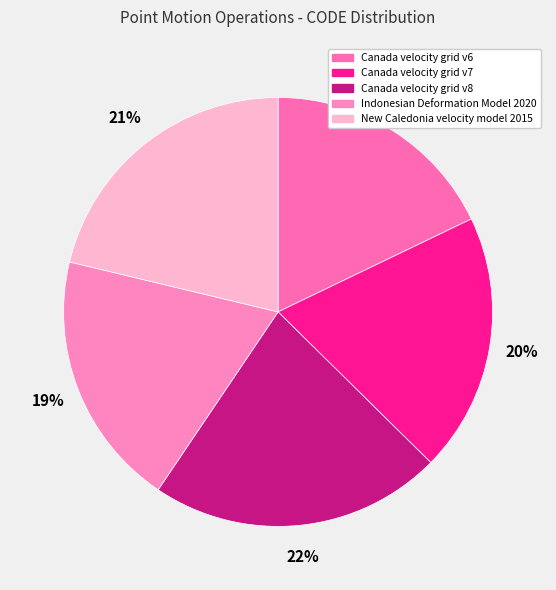

To the nearest percent, what percentage of the pie is Canada velocity grid v8?

22%